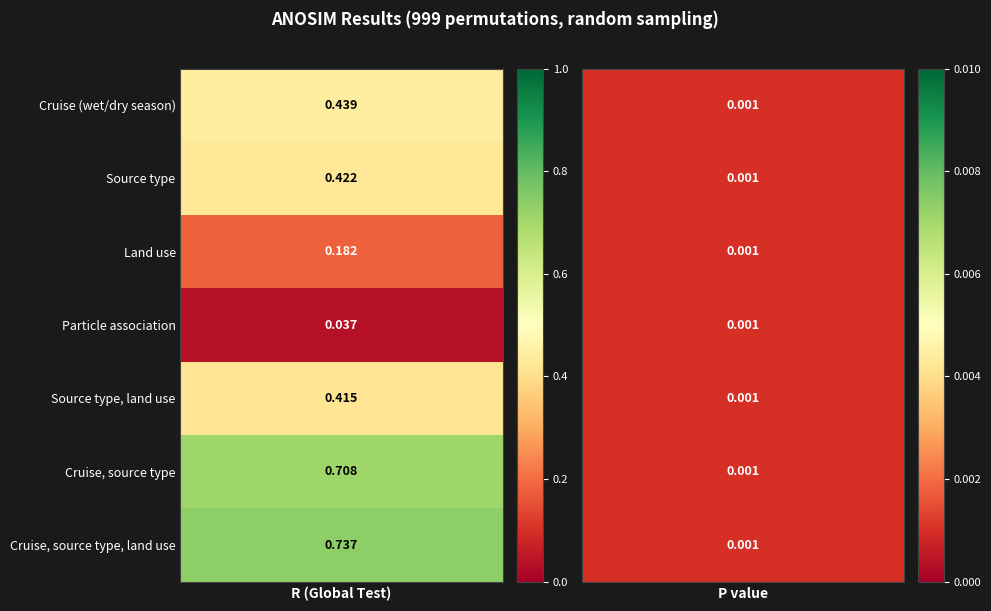

Reading left to right, what are all the values shown in this chart?

Cruise (wet/dry season): 0=0.4	1=0.0
Source type: 0=0.4	1=0.0
Land use: 0=0.2	1=0.0
Particle association: 0=0.0	1=0.0
Source type, land use: 0=0.4	1=0.0
Cruise, source type: 0=0.7	1=0.0
Cruise, source type, land use: 0=0.7	1=0.0